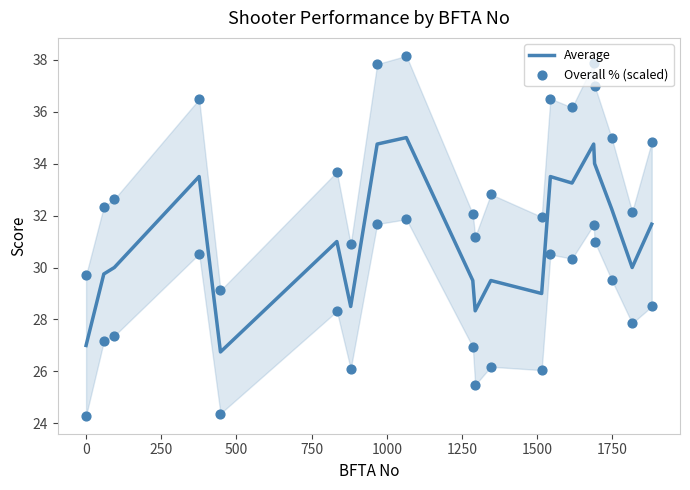

Which series has the largest Y range (max minus min)?

Overall % (scaled)